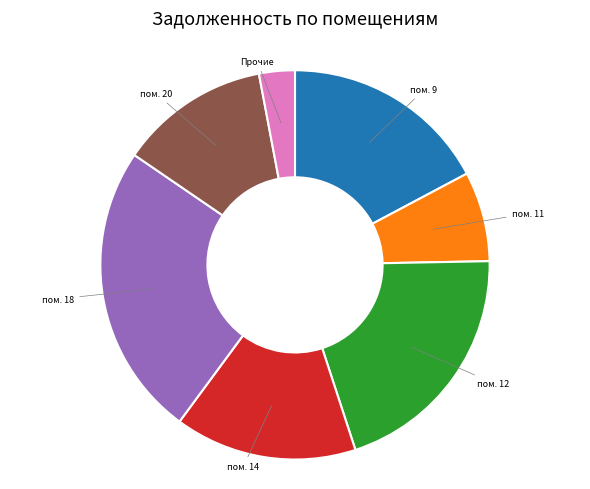

Is it true that пом. 9 is 24% of the pie?

False